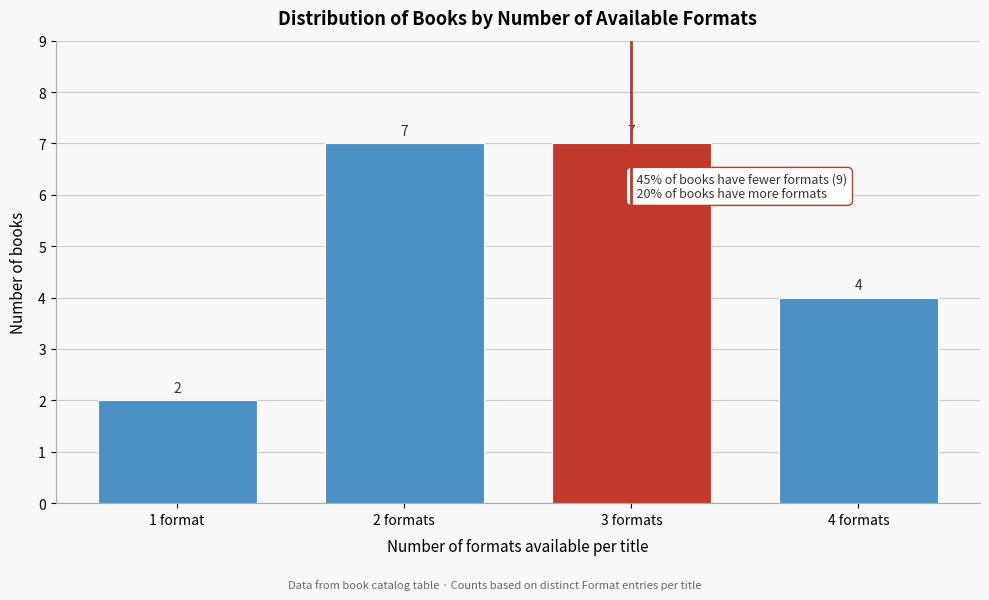

Reading left to right, what are all the values shown in this chart?

2	7	7	4